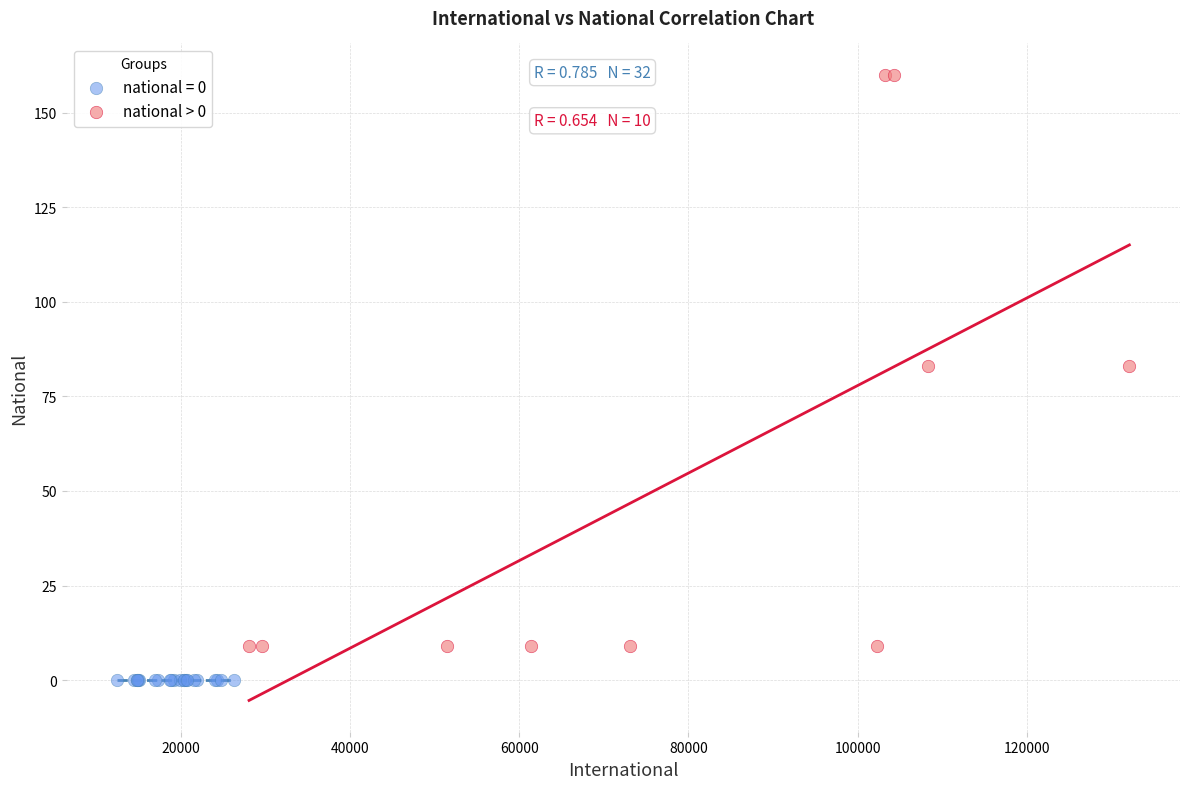

Which series reaches the maximum Y coordinate?

national > 0